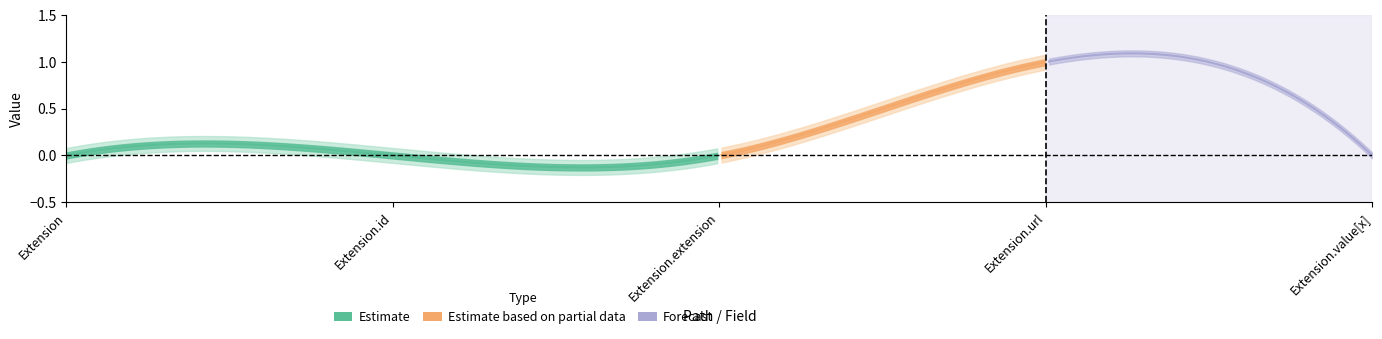

Is this an area chart (filled region under the line)?

No